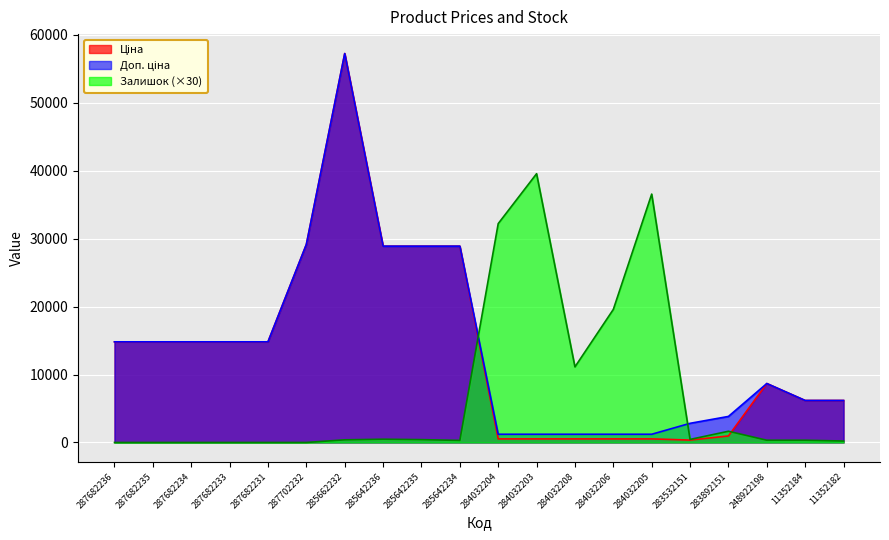

Reading right to left, transcribe all the data shown in this chart.

Ціна: 6182.6	6182.6	8679.5	958.4	352.6	528.2	528.2	528.2	528.2	528.2	28901.7	28901.7	28901.7	57258.0	29152.3	14817.6	14817.6	14817.6	14817.6	14817.6
Доп. ціна: 6182.6	6182.6	8679.5	3833.8	2821.2	1210.7	1210.7	1210.7	1210.7	1210.7	28901.7	28901.7	28901.7	57258.0	29152.3	14817.6	14817.6	14817.6	14817.6	14817.6
Залишок: 210.0	330.0	330.0	1650.0	450.0	36570.0	19590.0	11130.0	39570.0	32220.0	300.0	420.0	480.0	390.0	0.0	0.0	0.0	0.0	0.0	0.0